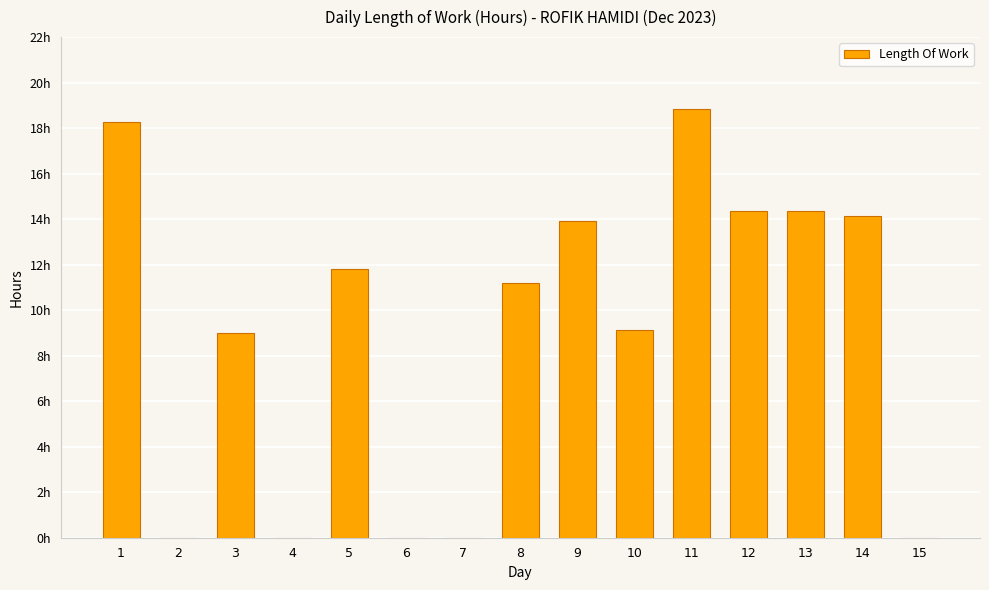

Reading right to left, transcribe all the data shown in this chart.

0.0	14.1	14.4	14.4	18.8	9.2	13.9	11.2	0.0	0.0	11.8	0.0	9.0	0.0	18.3